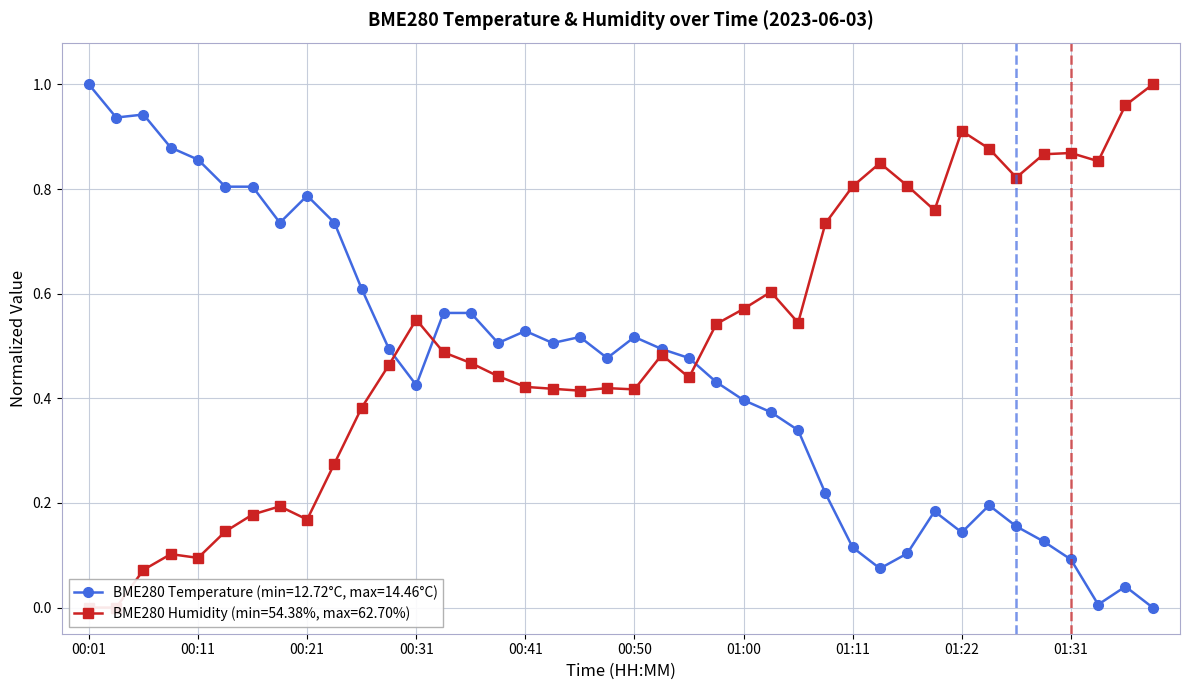

Reading right to left, extract all data points from this chart.

BME280_temperature: 0.0	0.0	0.0	0.1	0.1	0.2	0.2	0.1	0.2	0.1	0.1	0.1	0.2	0.3	0.4	0.4	0.4	0.5	0.5	0.5	0.5	0.5	0.5	0.5	0.5	0.6	0.6	0.4	0.5	0.6	0.7	0.8	0.7	0.8	0.8	0.9	0.9	0.9	0.9	1.0
BME280_humidity: 1.0	1.0	0.9	0.9	0.9	0.8	0.9	0.9	0.8	0.8	0.8	0.8	0.7	0.5	0.6	0.6	0.5	0.4	0.5	0.4	0.4	0.4	0.4	0.4	0.4	0.5	0.5	0.6	0.5	0.4	0.3	0.2	0.2	0.2	0.1	0.1	0.1	0.1	0.0	0.0